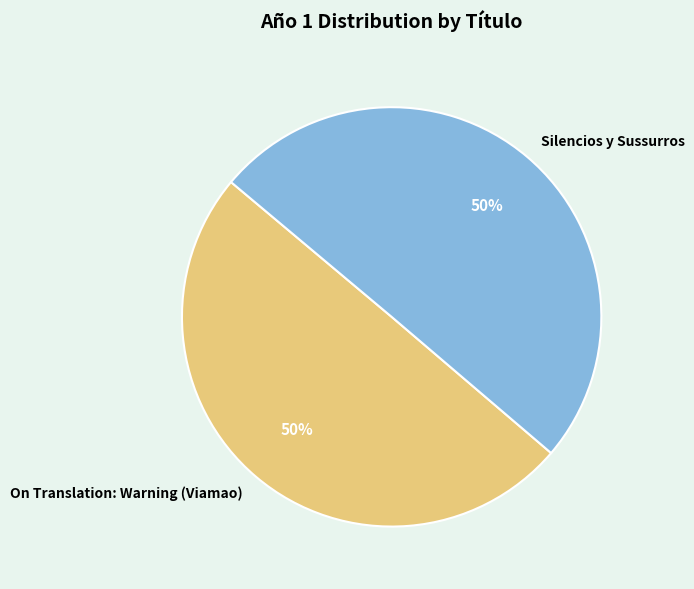

To the nearest percent, what is the average slice percentage?

50%